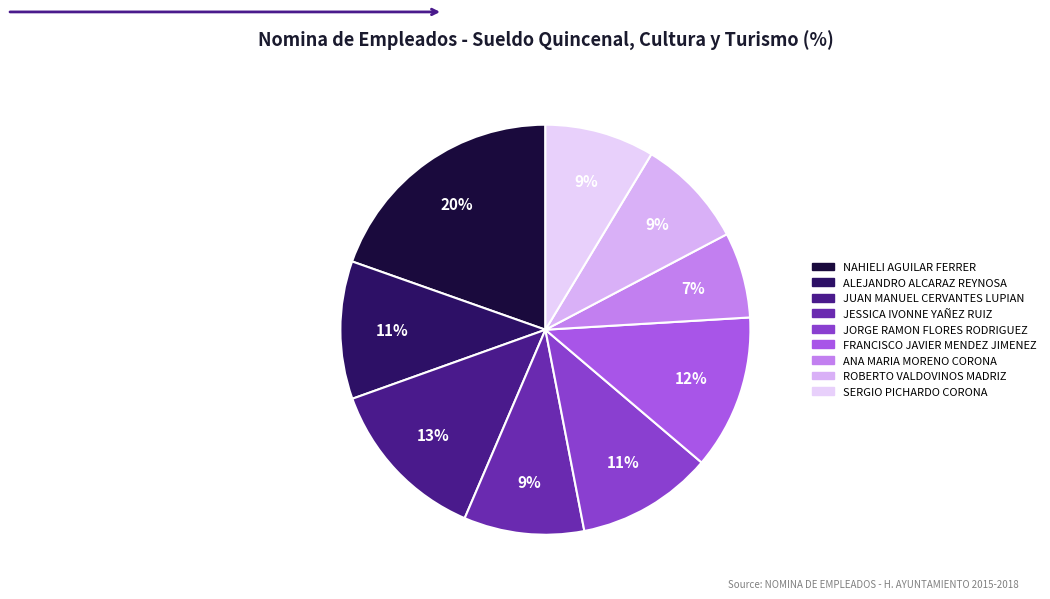

Is it true that JESSICA IVONNE YAÑEZ RUIZ is 18% of the pie?

False